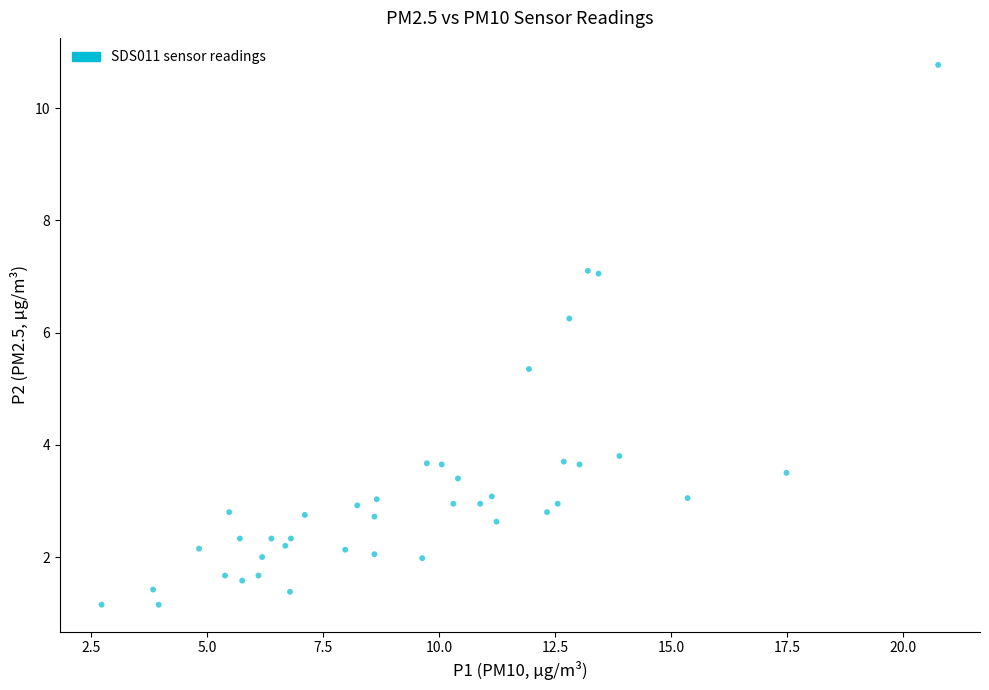

What is the range of Y values (max minus min)?

9.6